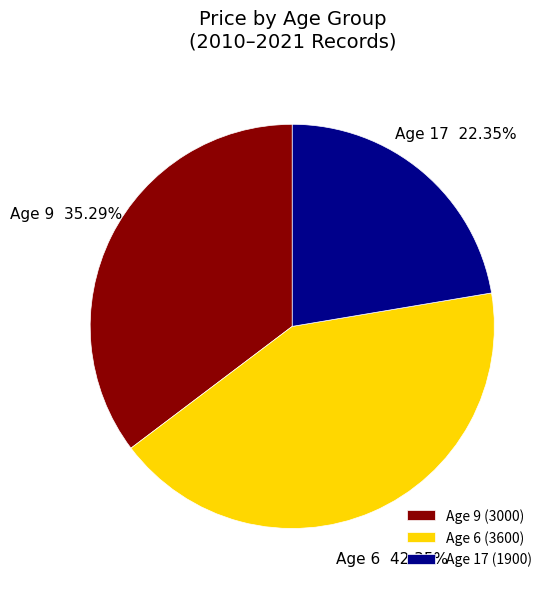

Approximately how many times larger is the value at Age 17 (1900) compared to Age 6 (3600)?

0.5